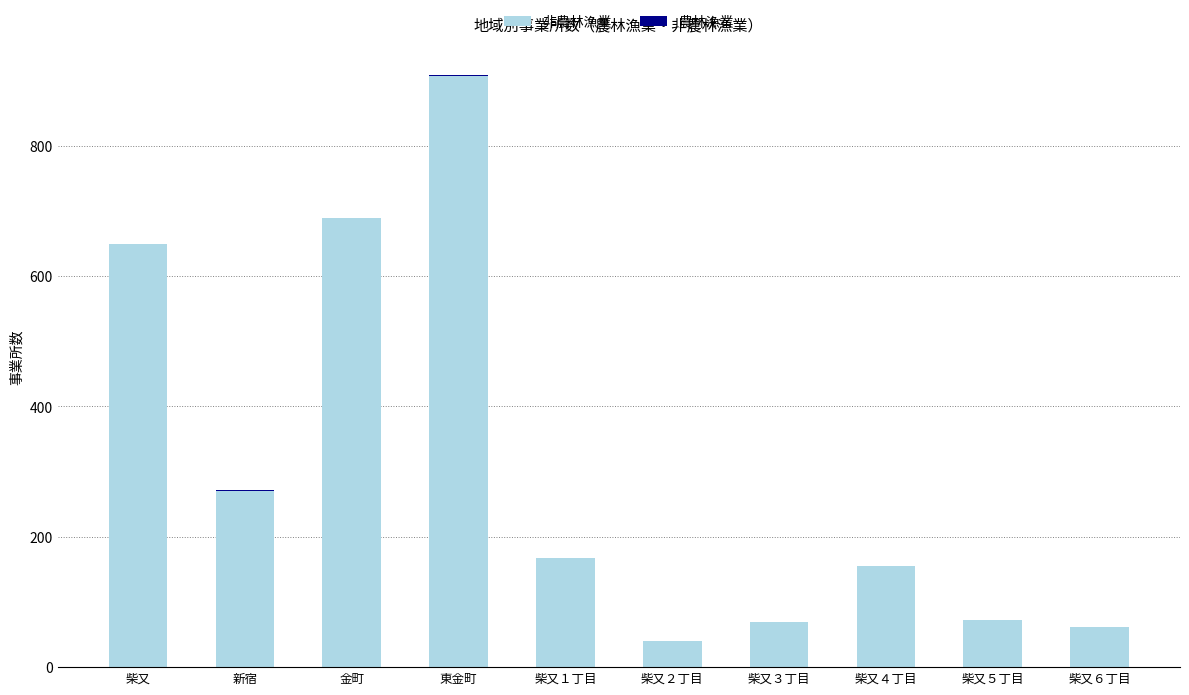

What is the maximum value for 非農林漁業?

907